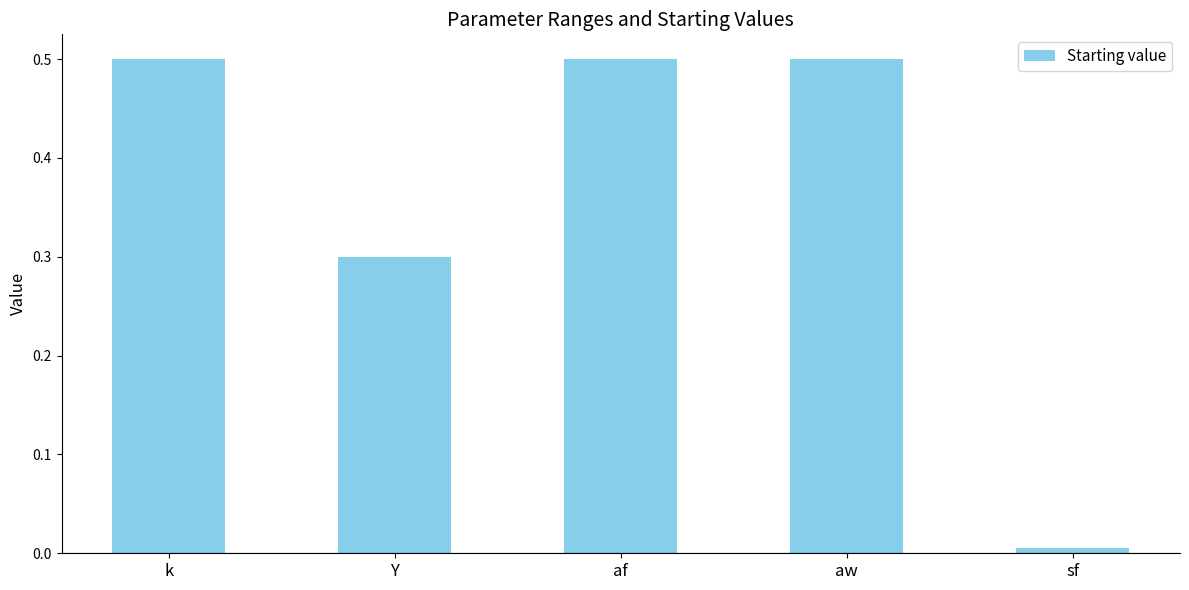

What is the greatest value displayed?

0.5